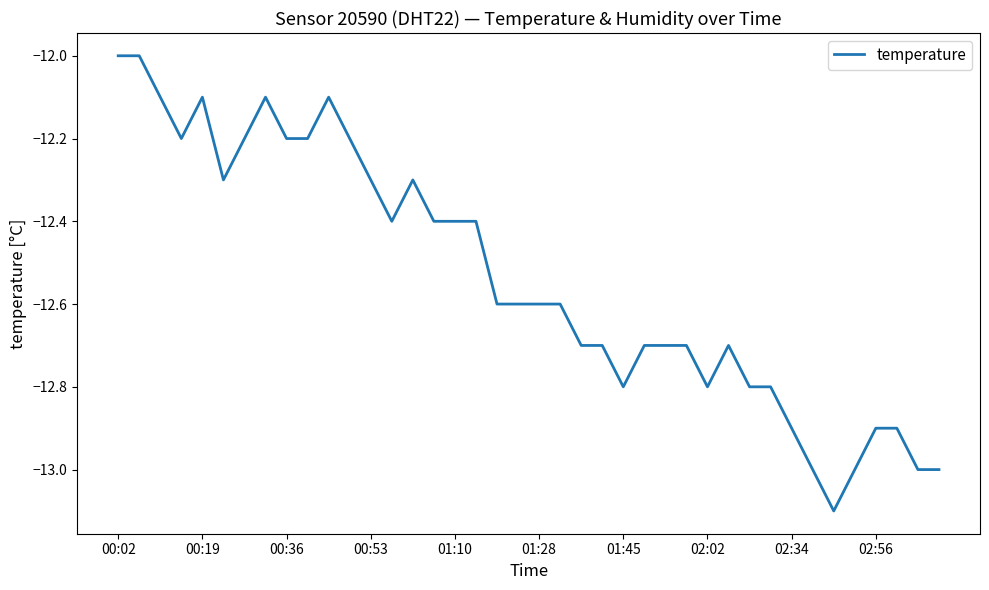

What is the difference between the maximum and minimum values?

1.1